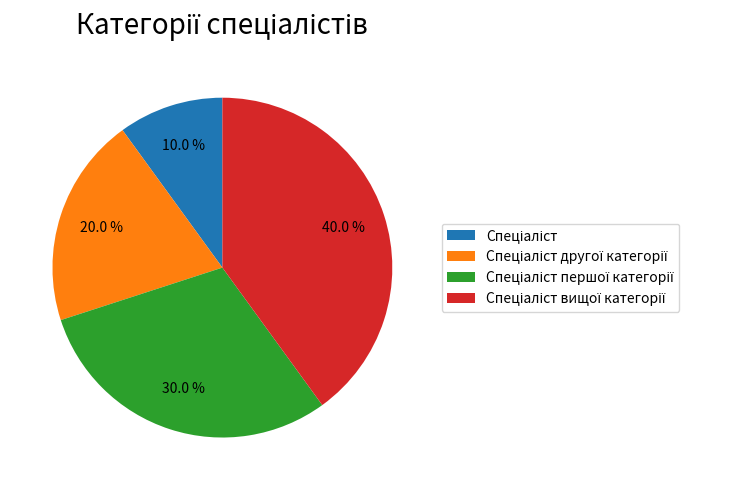

How many slices are in this pie chart?

4